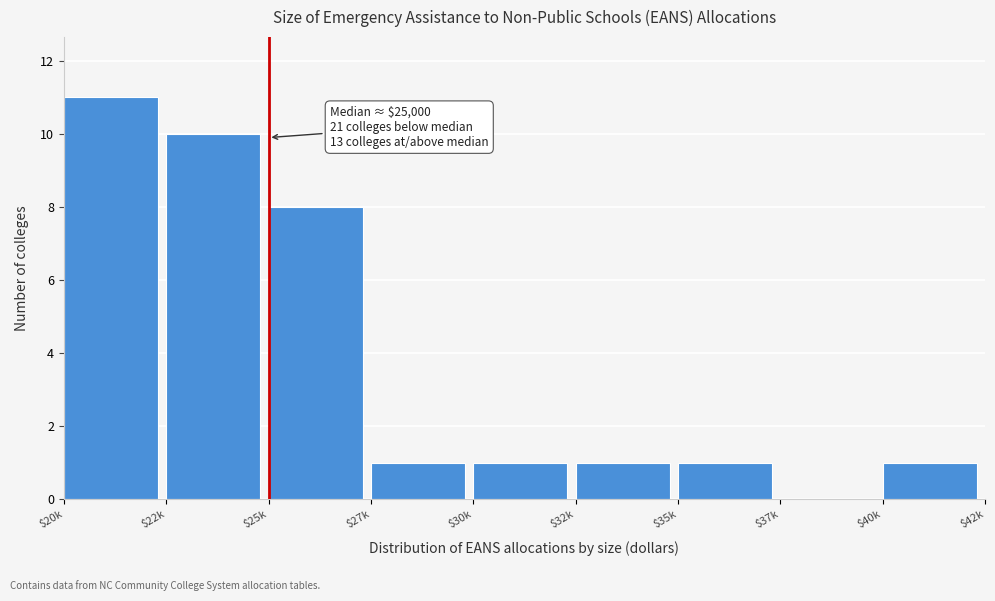

The chart shows a value of 11 at $25k. True or false?

False